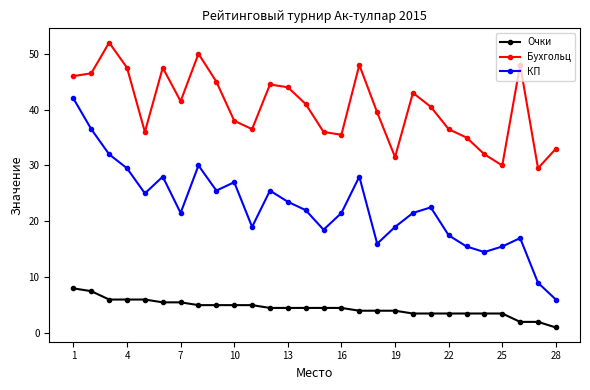

Rank the series by their maximum value, from lowest to highest.

Очки, КП, Бухгольц